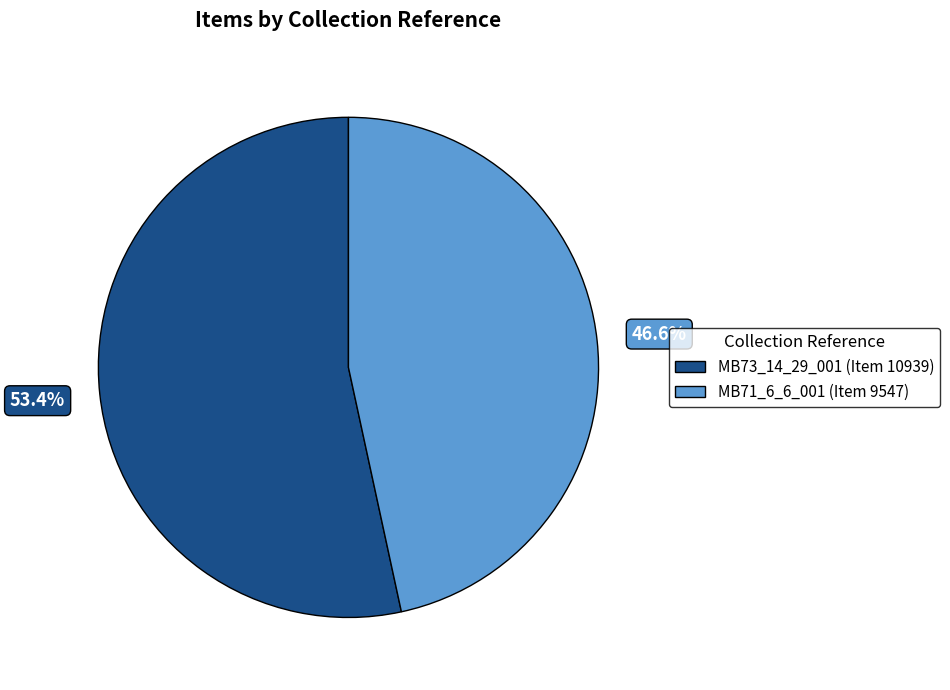

Between MB71_6_6_001 (Item 9547) and MB73_14_29_001 (Item 10939), which is larger?

MB73_14_29_001 (Item 10939)